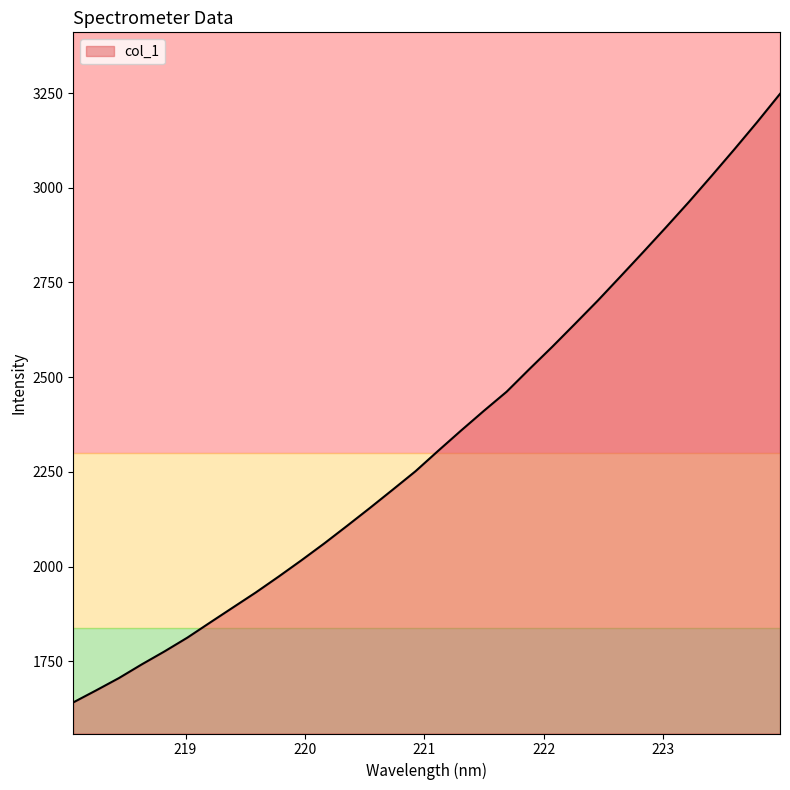

What is the smallest value displayed?

1641.7